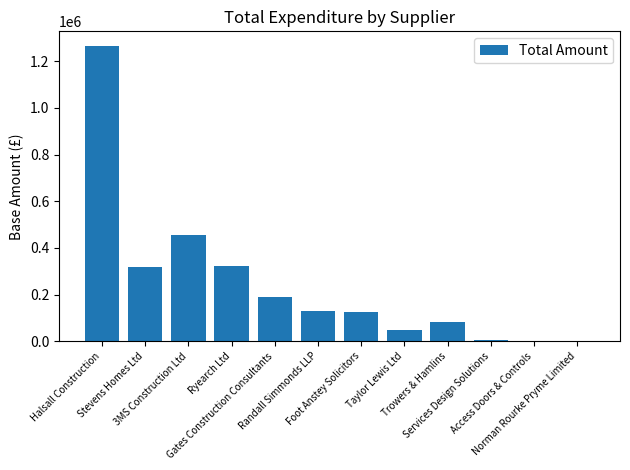

At which label is the value closest to 632901?

3MS Construction Ltd